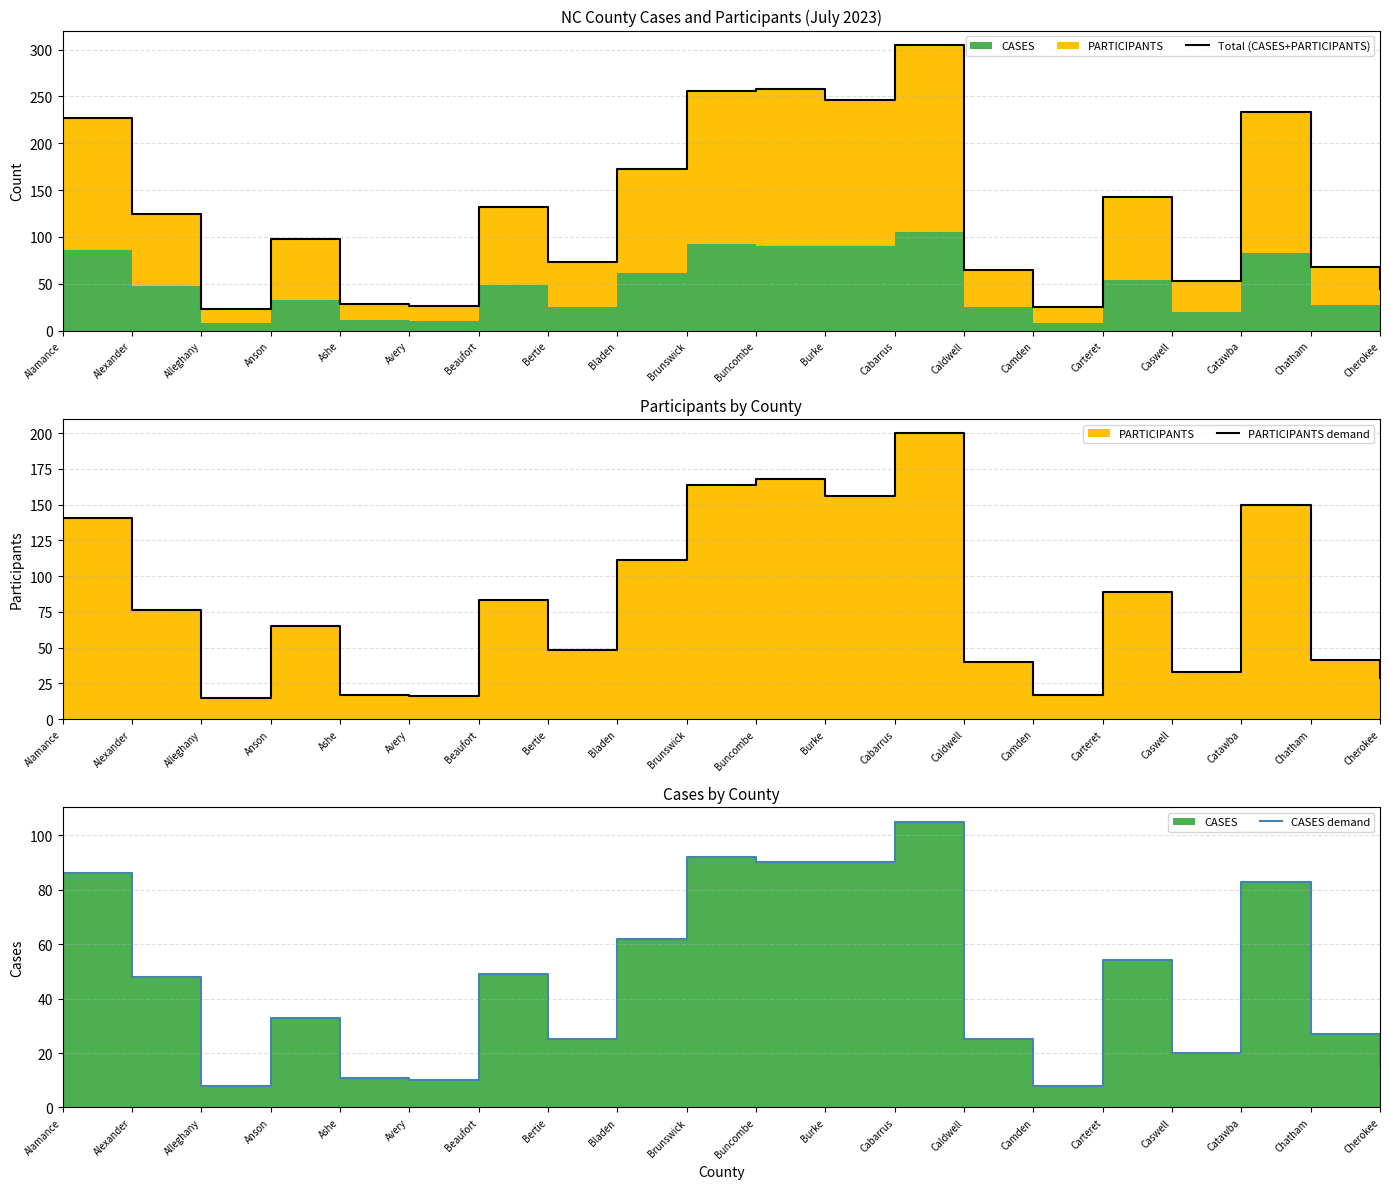

What is the difference between the highest and lowest values at Bertie?

48